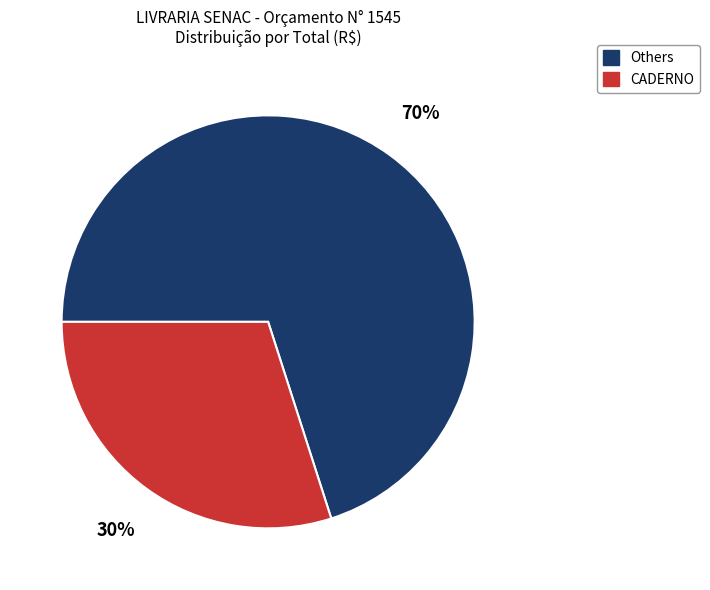

To the nearest percent, what is the difference between the largest and smallest slice percentages?

40%